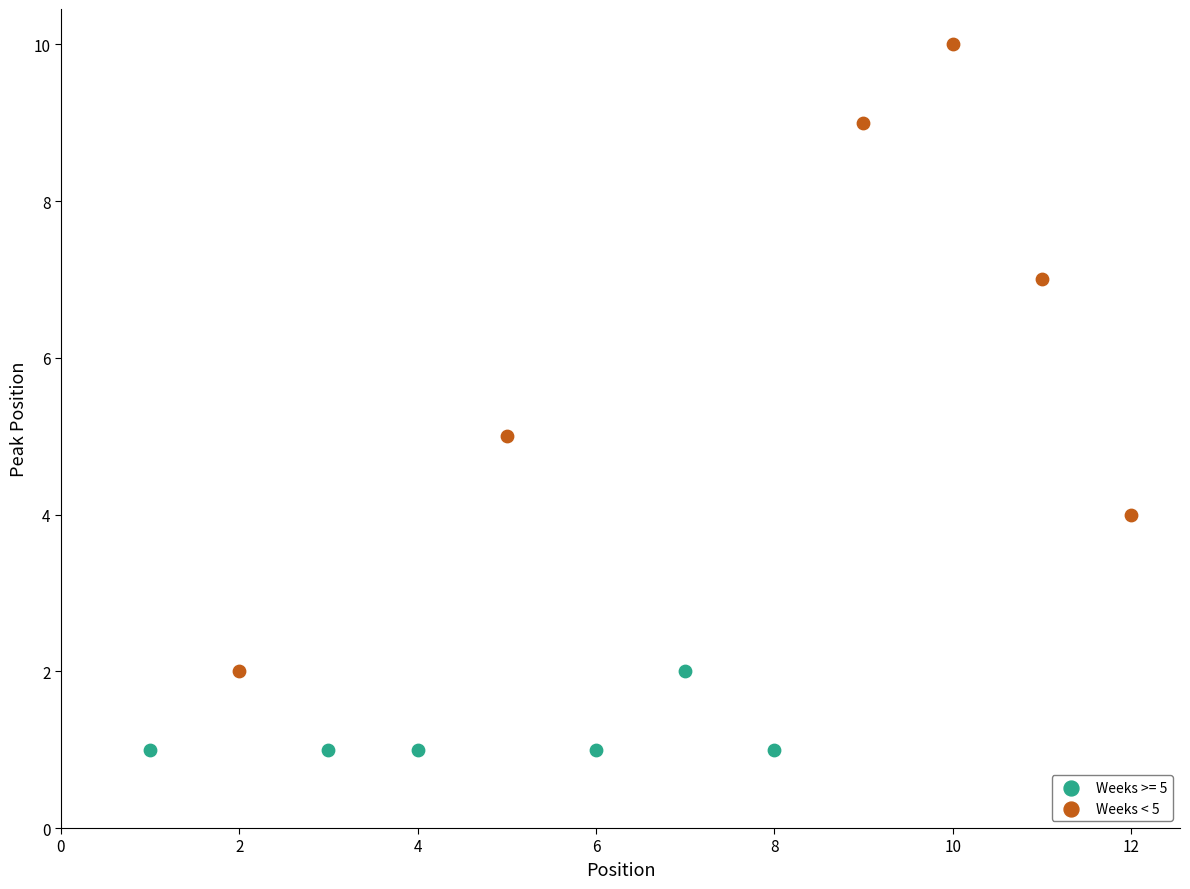

Which series has the widest spread of Y values?

Weeks < 5